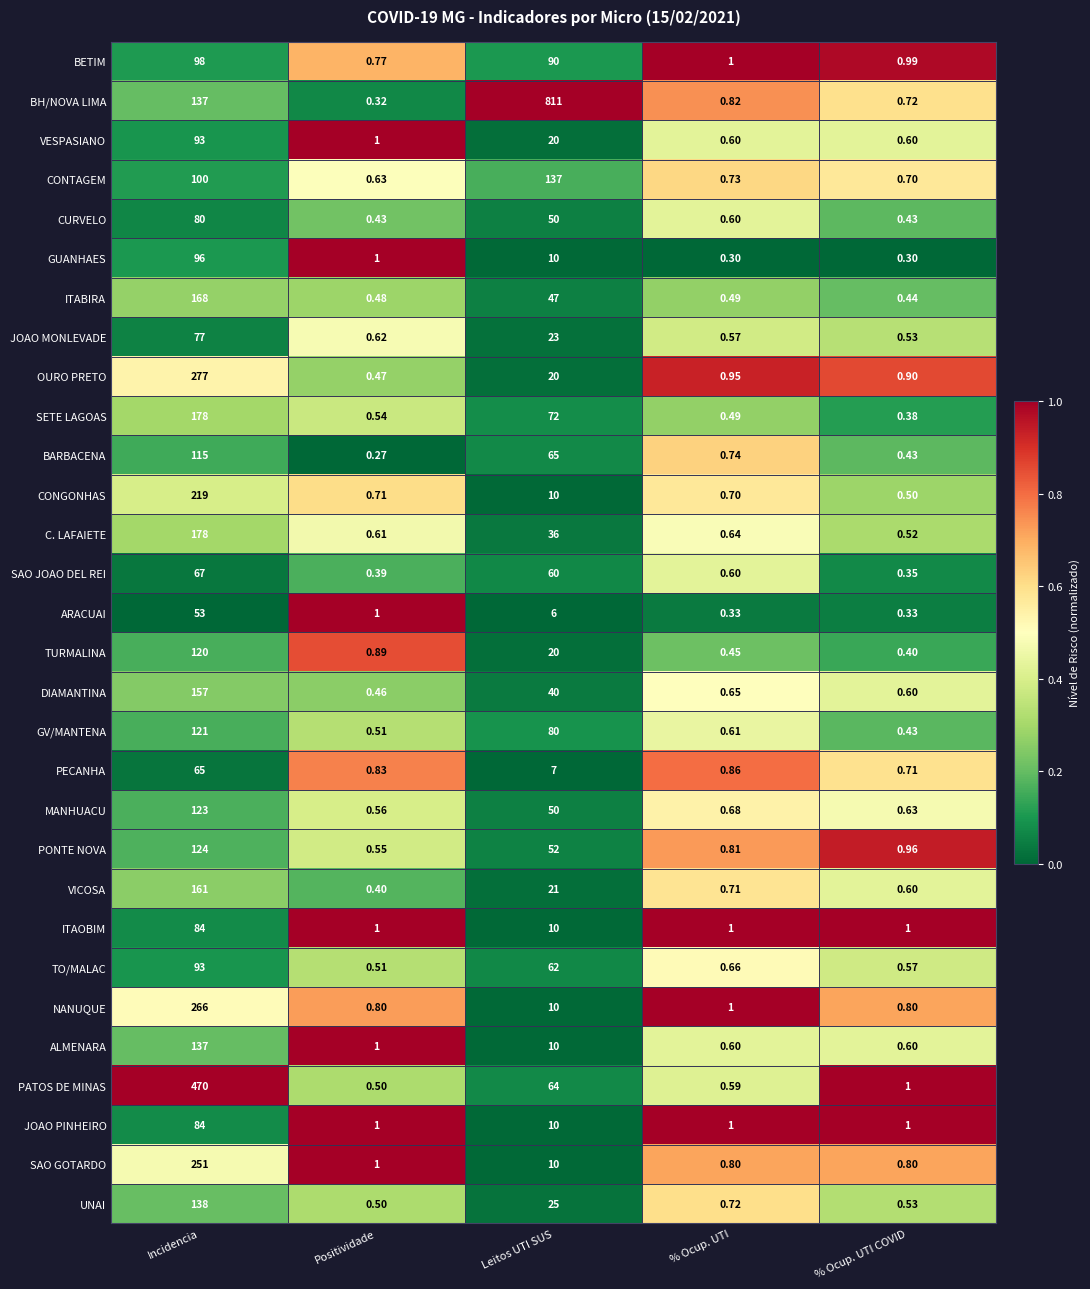

Between Incidencia and % Ocup. UTI COVID, which series saw the biggest shift?

PATOS DE MINAS